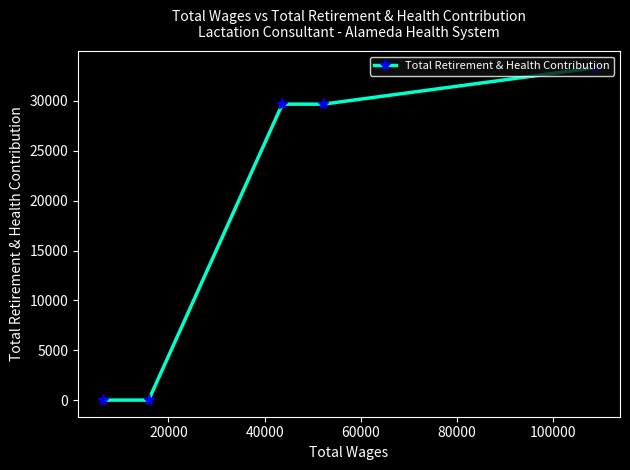

What is the average value?

18535